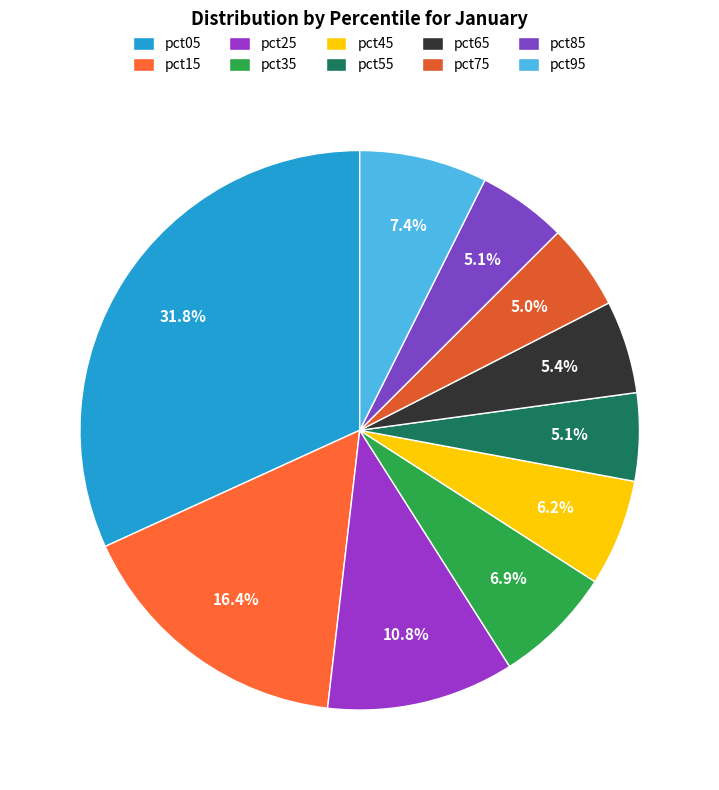

Is the sum of pct65 and pct05 greater than half?

No